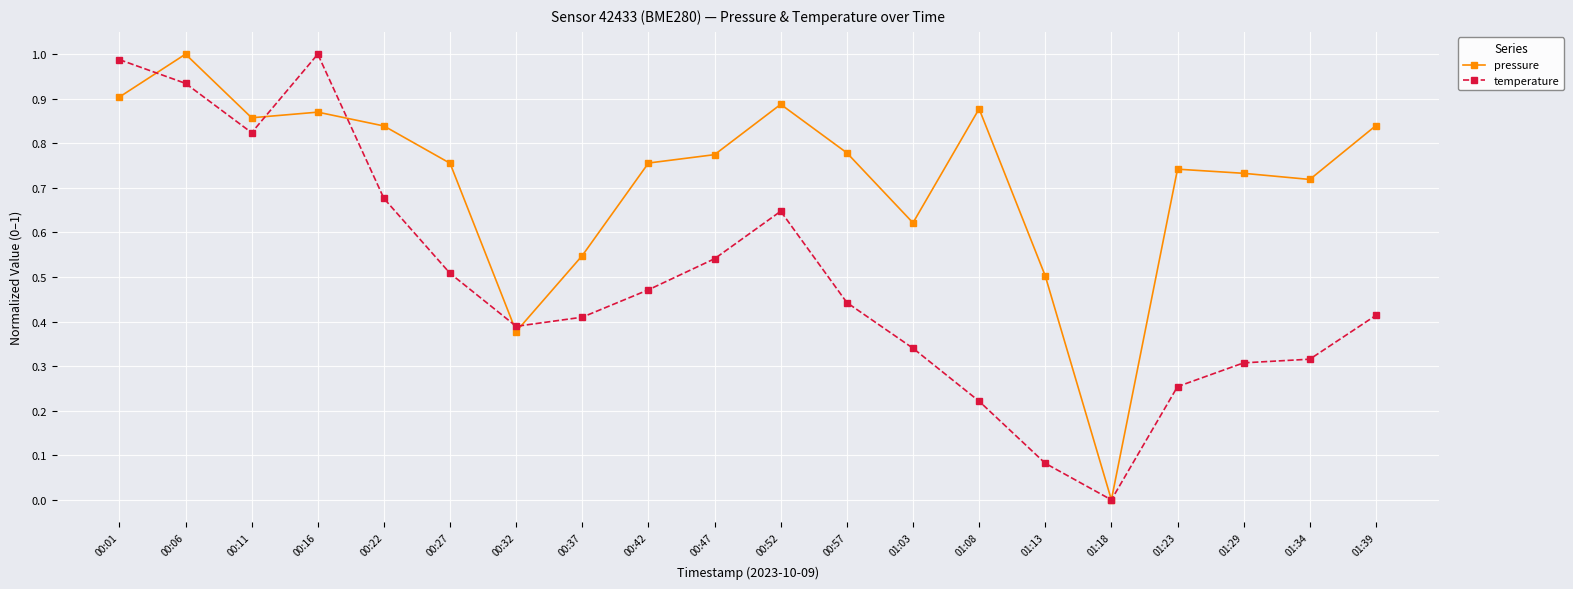

What is the label of the 4th point from the left?

00:16